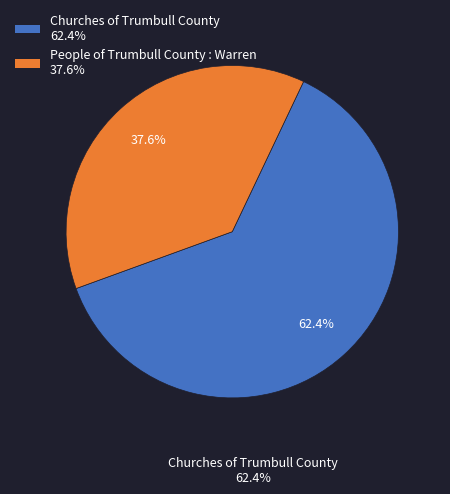

Does any single category account for the majority?

Yes